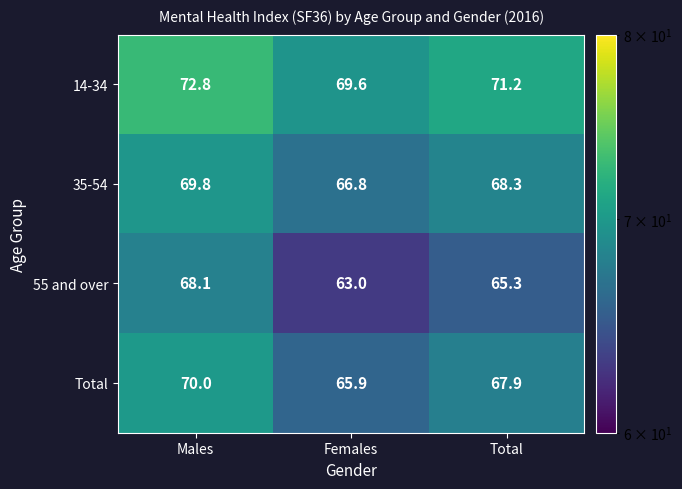

Which series changed the most between Females and Total?

55 and over